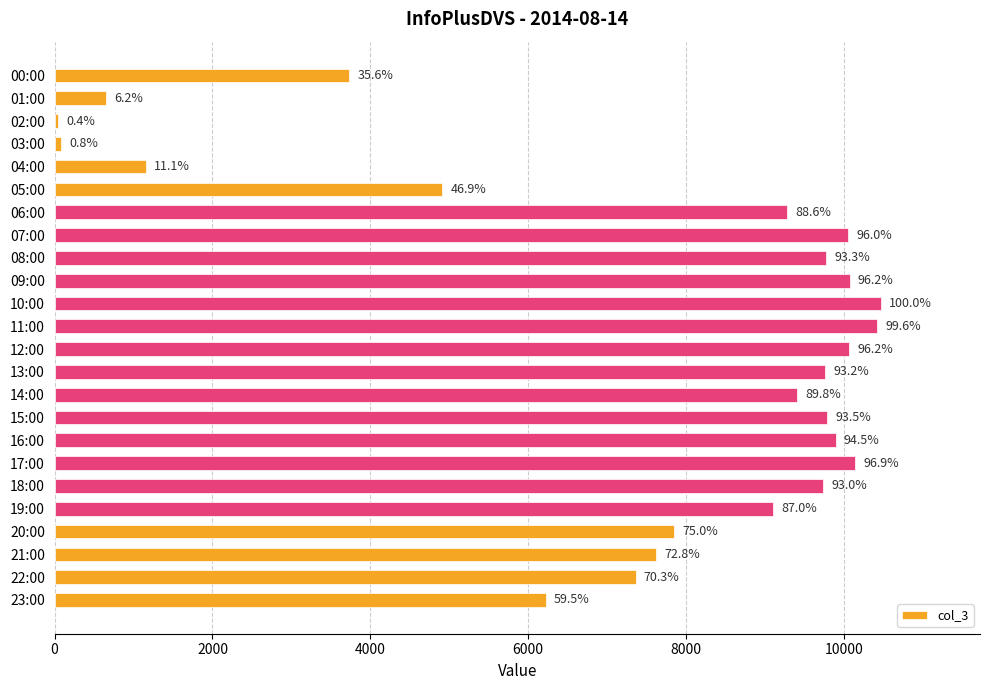

What is the minimum value shown in the chart?

39